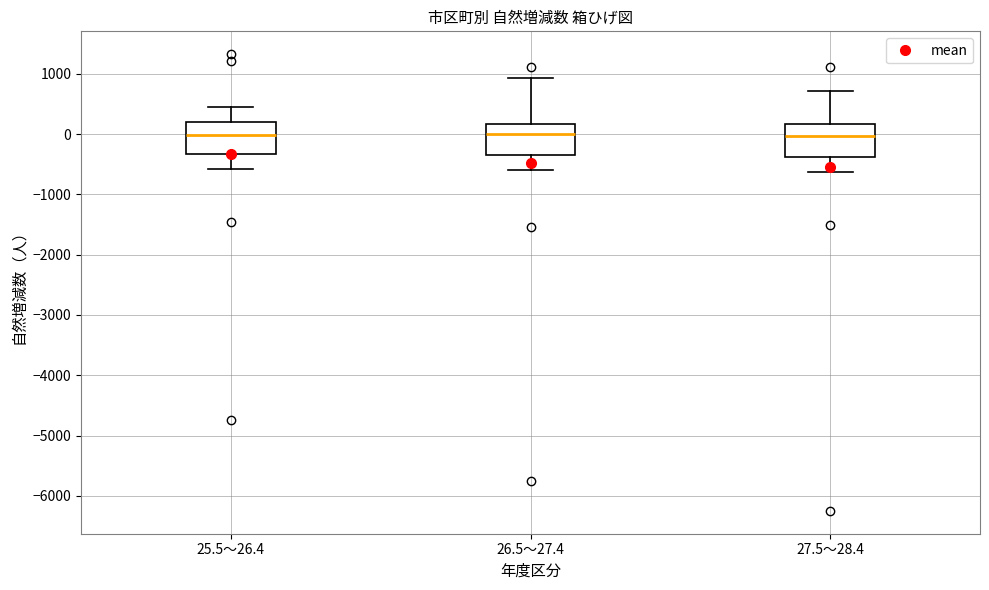

Where does the upper whisker of the box for 25.5～26.4 end on the y-axis? The values are not printed on the chart, so give them approximately, as read against the axis.

500